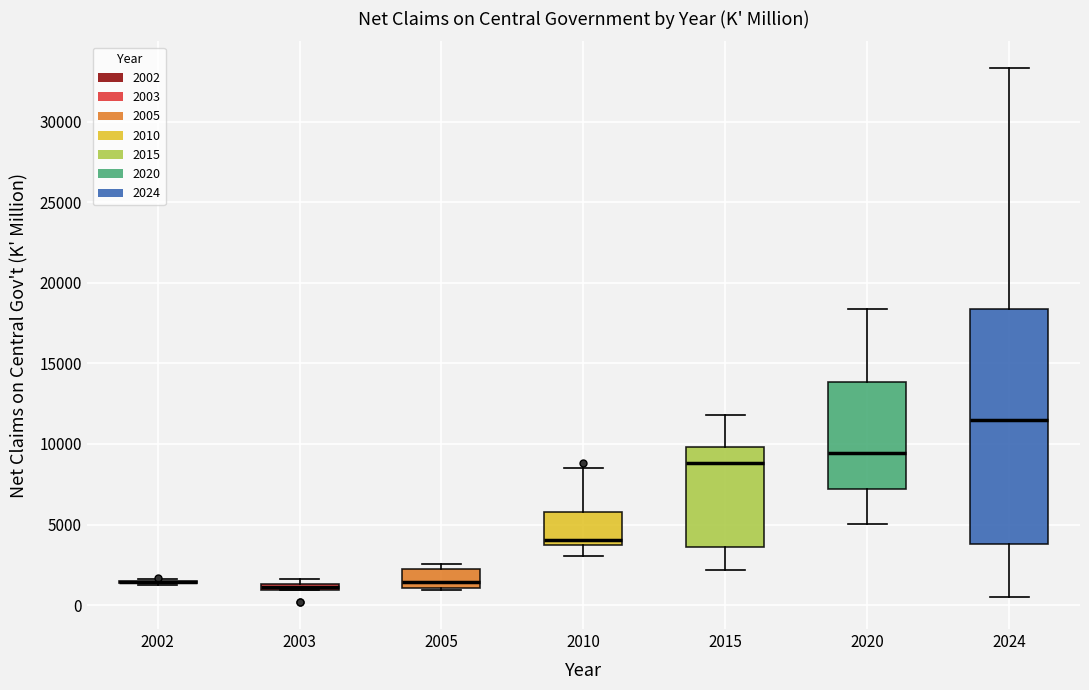

Where does the median line of the box at x = 2005 sit on the y-axis? The values are not printed on the chart, so give them approximately, as read against the axis.

1500